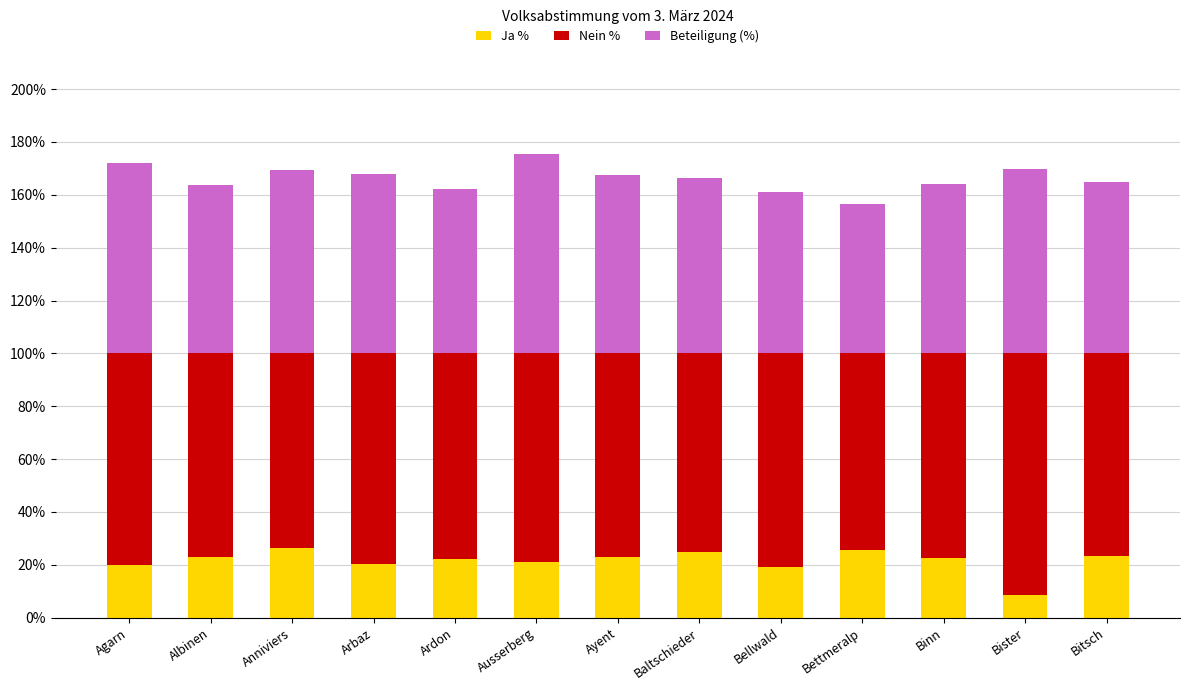

What is the difference between the Ja % values at Bettmeralp and Bellwald?

6.2